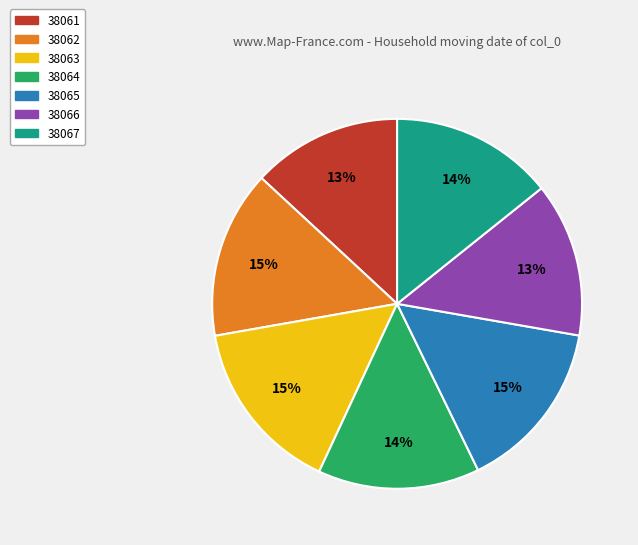

To the nearest percent, what is the average slice percentage?

14%